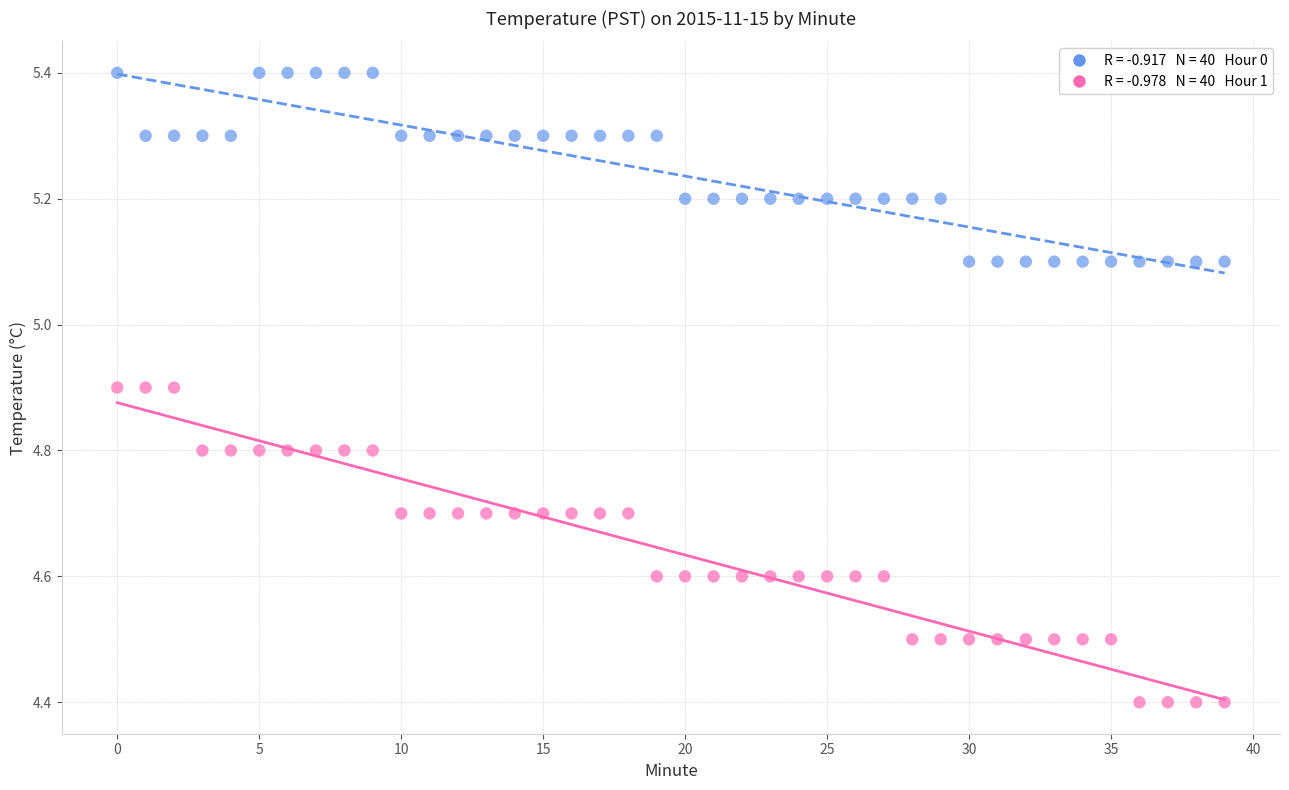

Across all data points, what is the range of Y values (max minus min)?

1.0